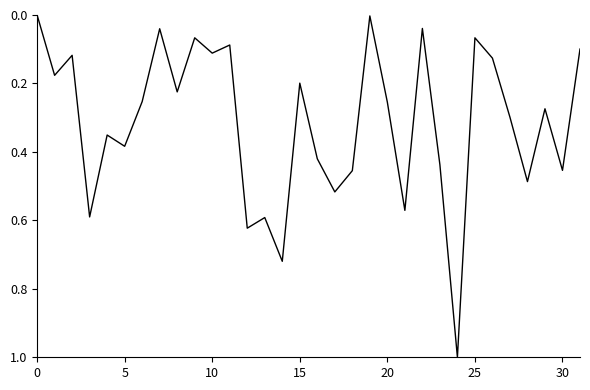

What is the difference between the maximum and minimum values?

1.0